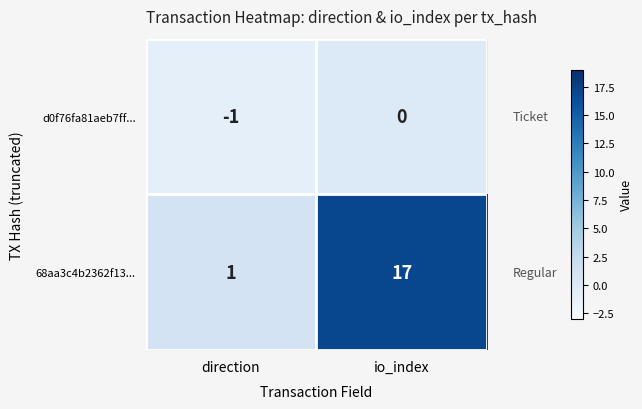

Rank the series at io_index from highest to lowest value.

68aa3c4b2362f13..., d0f76fa81aeb7ff...